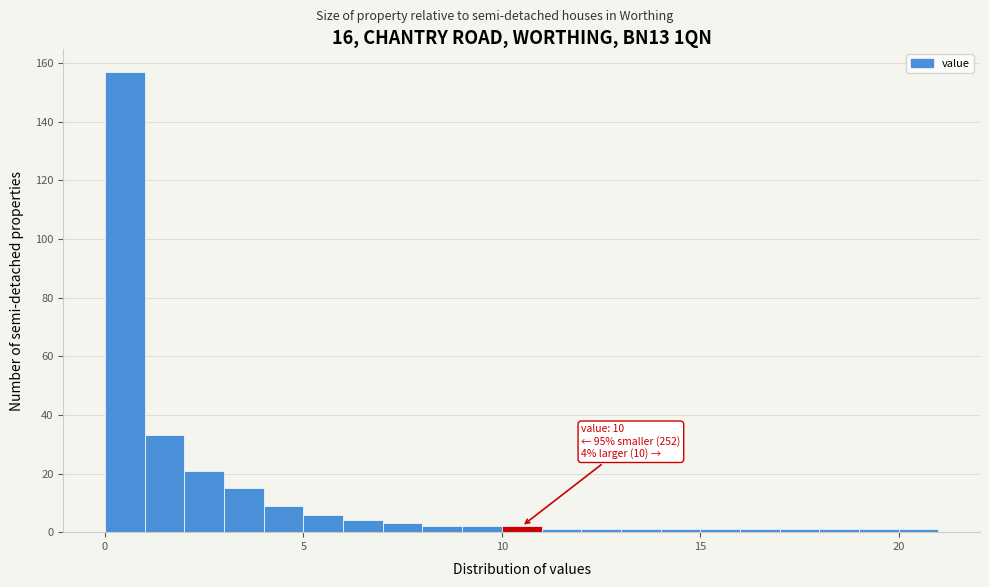

Read against the x-axis, roughly where is the centre of the tallest bar?

0.5